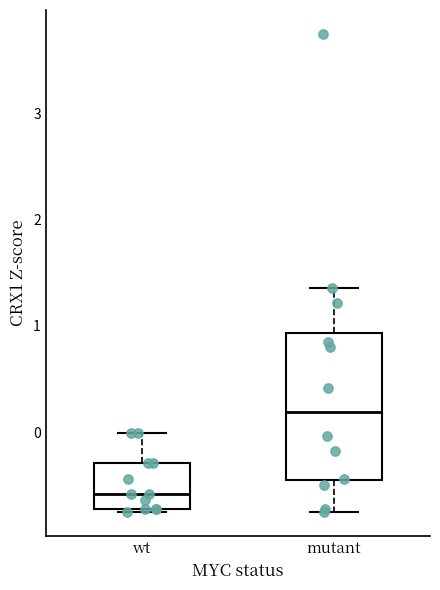

Reading left to right, transcribe this box plot: for each box, give where its median line is, the range the box spans, and where its two whiskers end, as read against the y-axis. The values are not printed on the chart, so give them approximately, as read against the axis.

wt: median -0.6, box -0.7 to -0.3, whiskers -0.8 to 0.0
mutant: median 0.2, box -0.5 to 0.9, whiskers -0.8 to 1.4